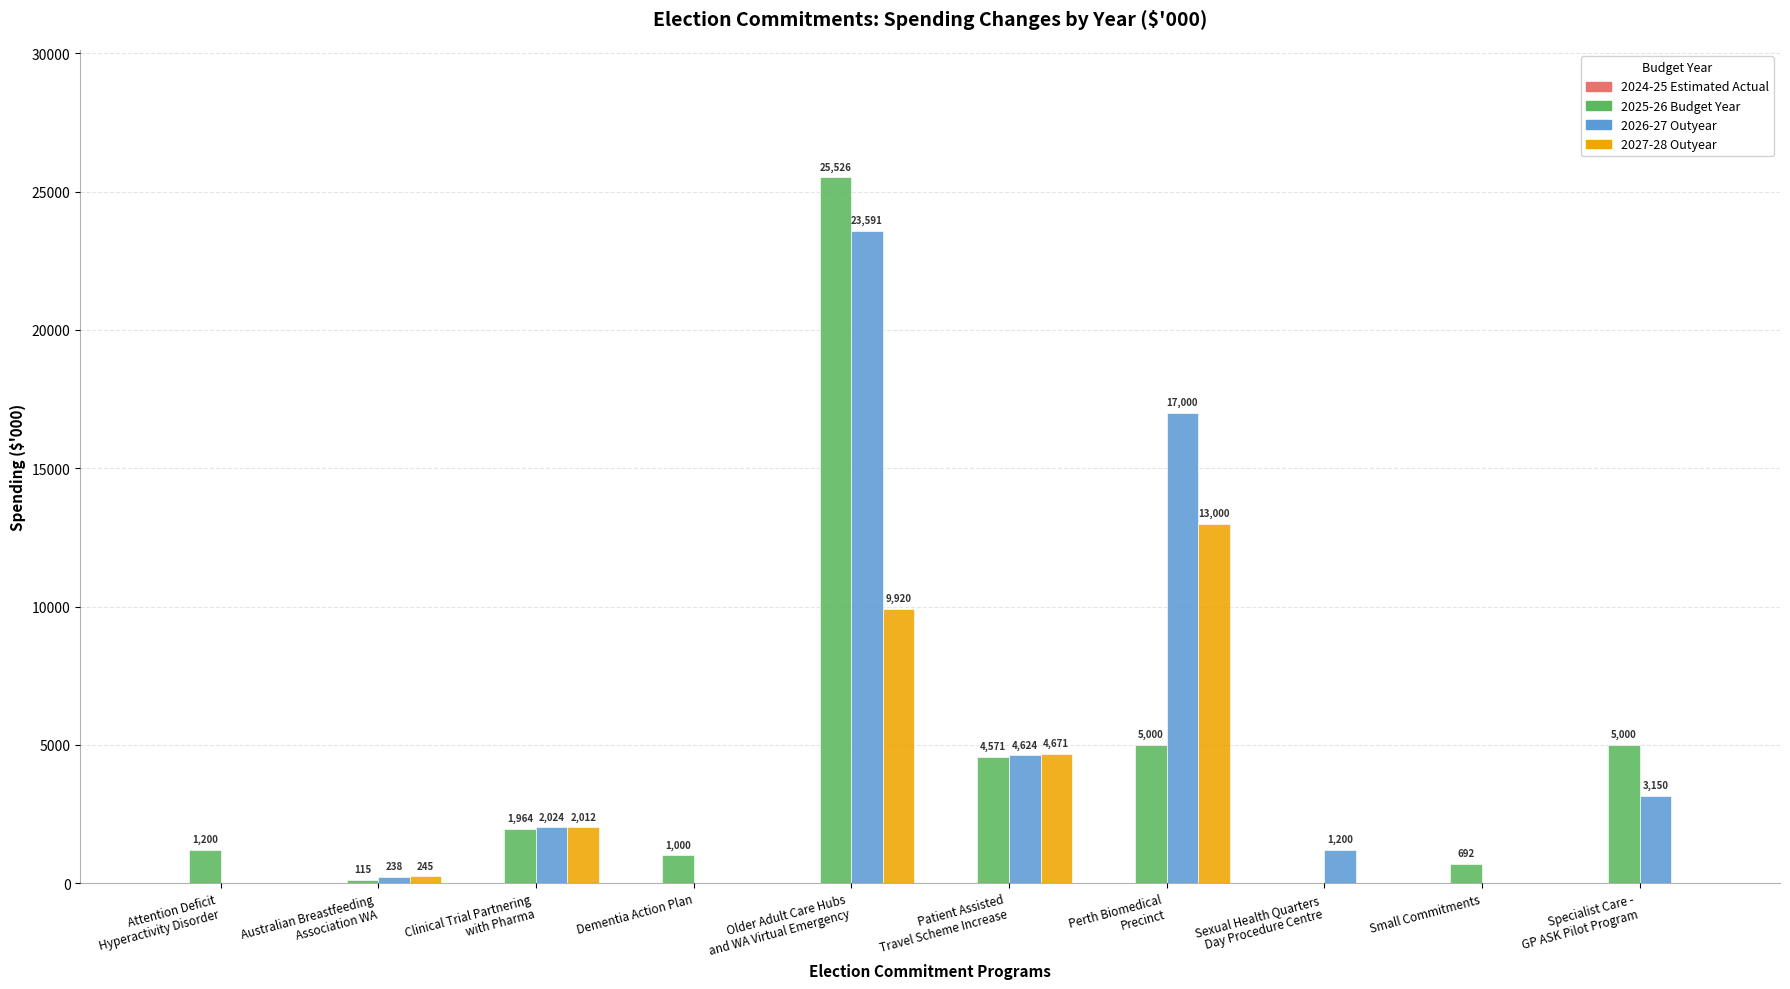

What is the approximate value of 2025-26 Budget Year at Dementia Action Plan, to the nearest 10?

1000